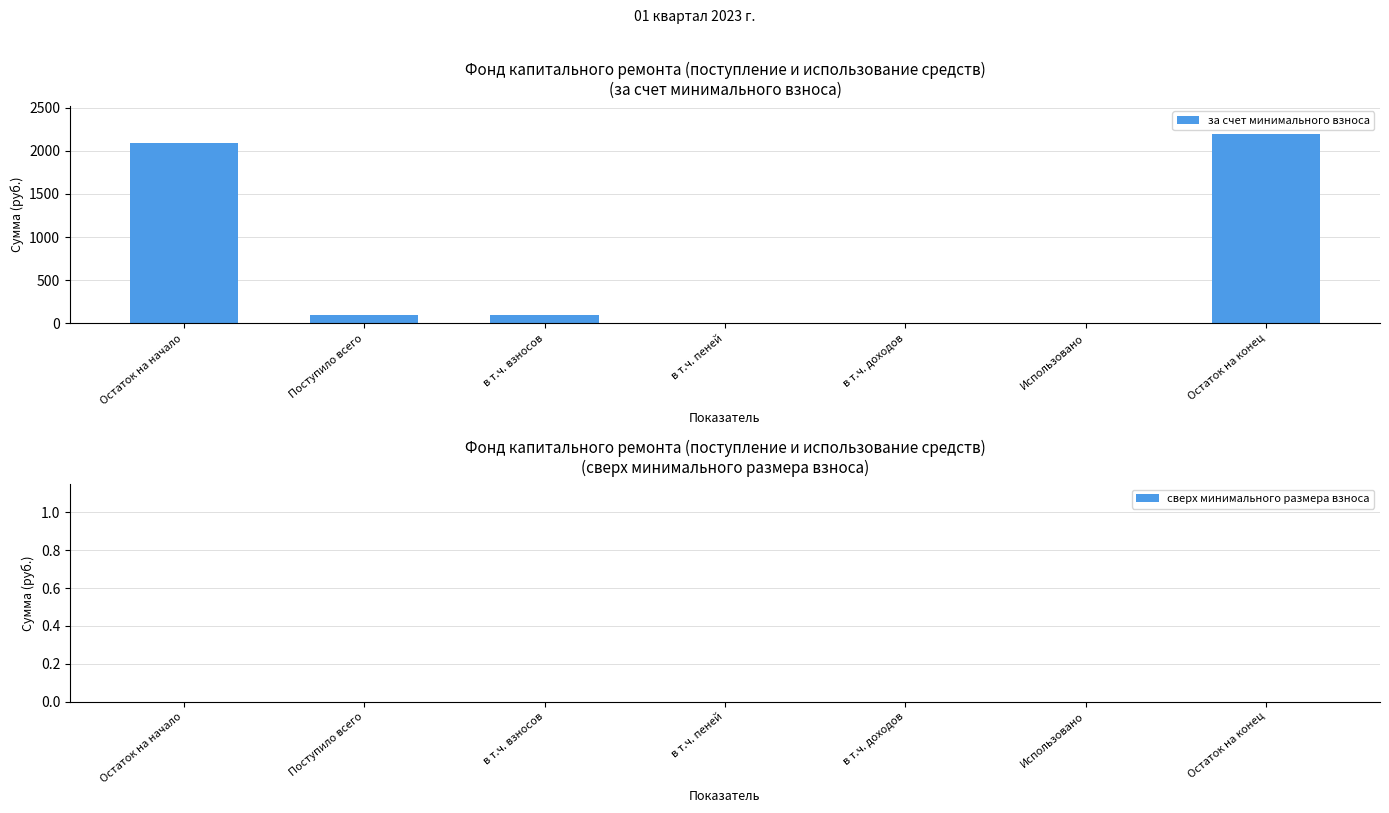

What is the approximate value at Поступило всего?

95.2